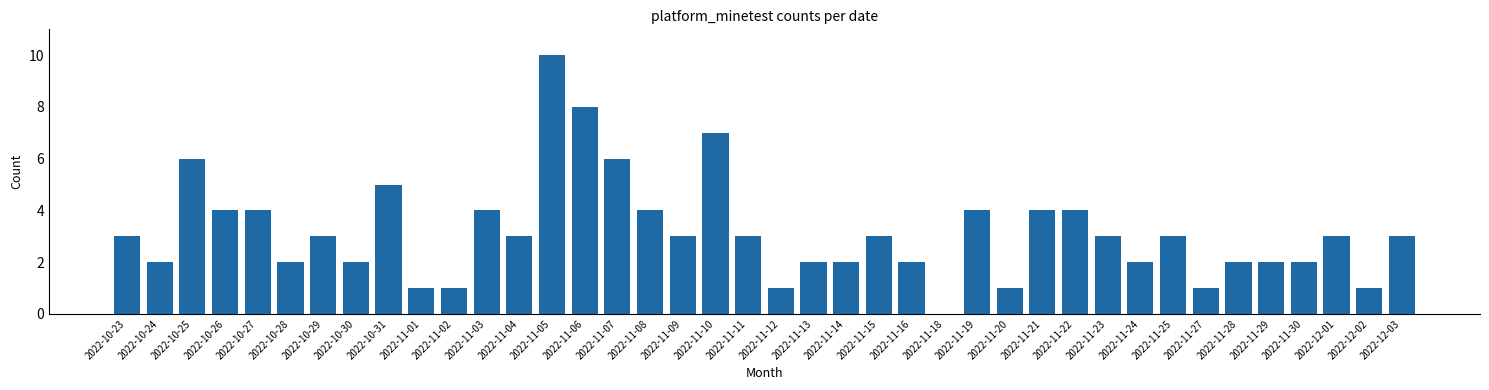

Approximately how many times larger is the value at 2022-11-22 compared to 2022-11-09?

1.3